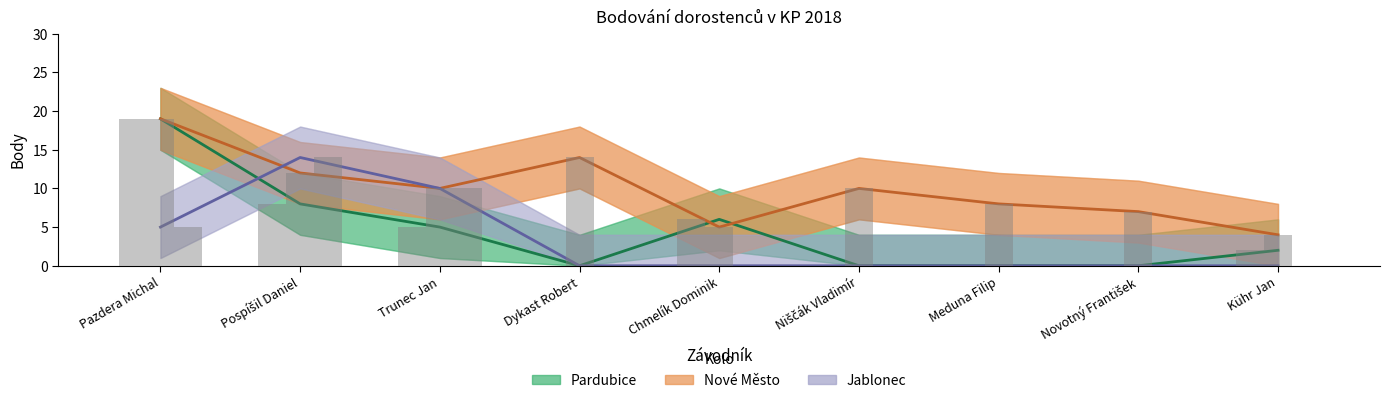

Which has a higher value, Meduna Filip or Pazdera Michal?

Pazdera Michal